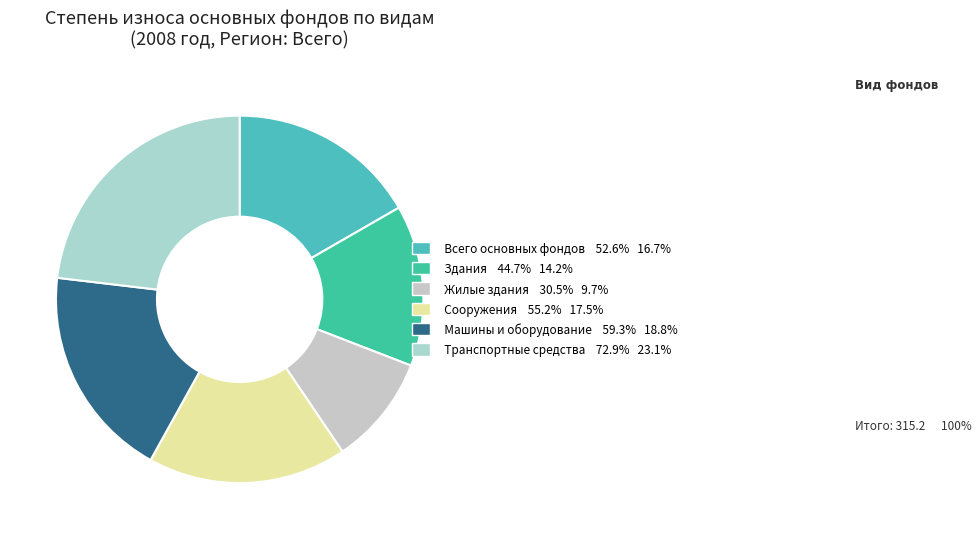

To the nearest percent, what is the average slice percentage?

17%